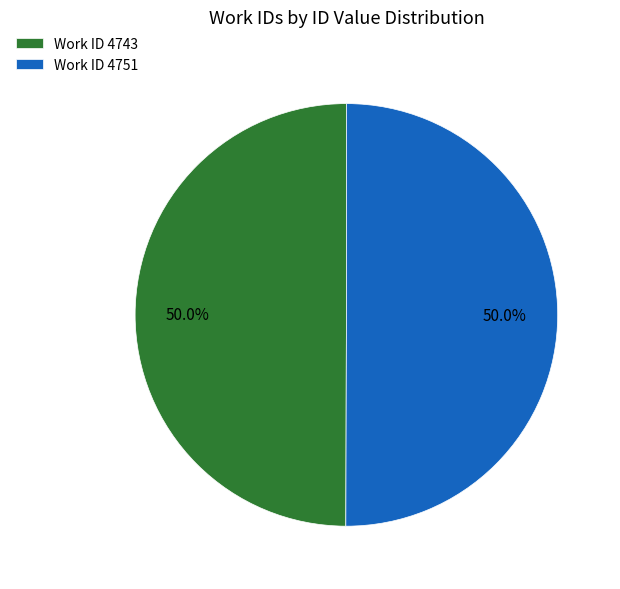

Approximately how many times larger is the value at Work ID 4743 compared to Work ID 4751?

1.0